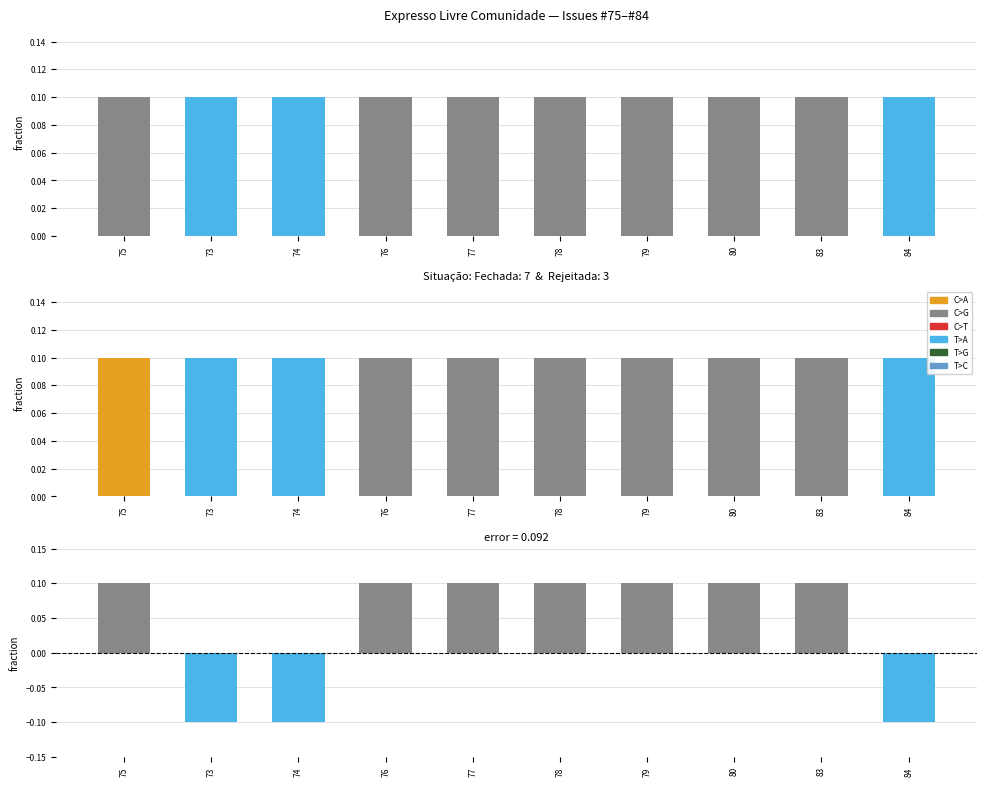

What is the difference between the maximum and minimum values in the C>G series?

0.1